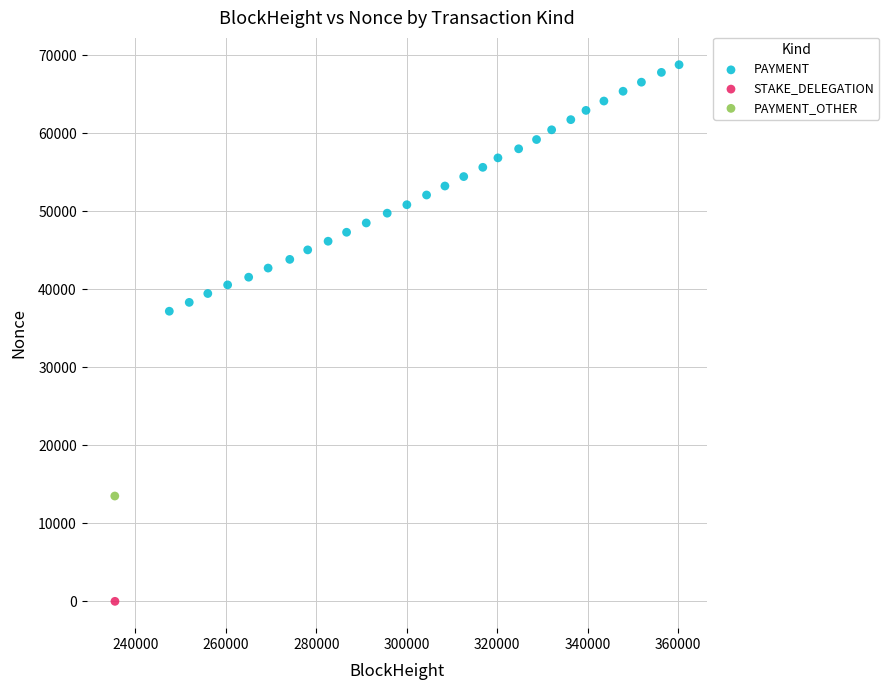

What are all the series names shown in the legend?

PAYMENT, STAKE_DELEGATION, PAYMENT_OTHER